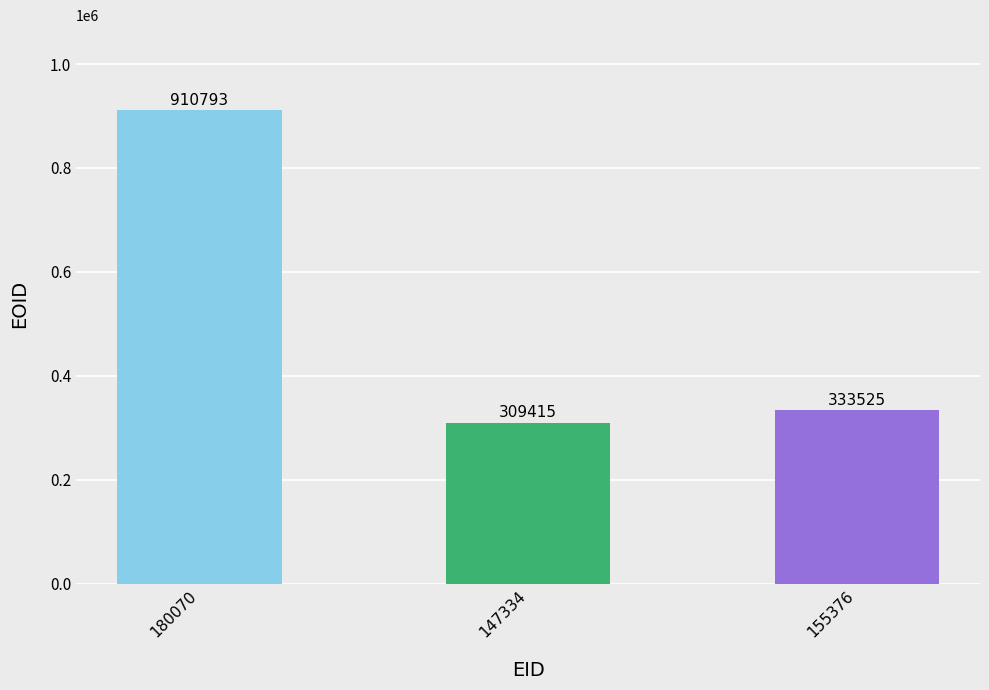

At which label does the data first exceed 333525?

180070